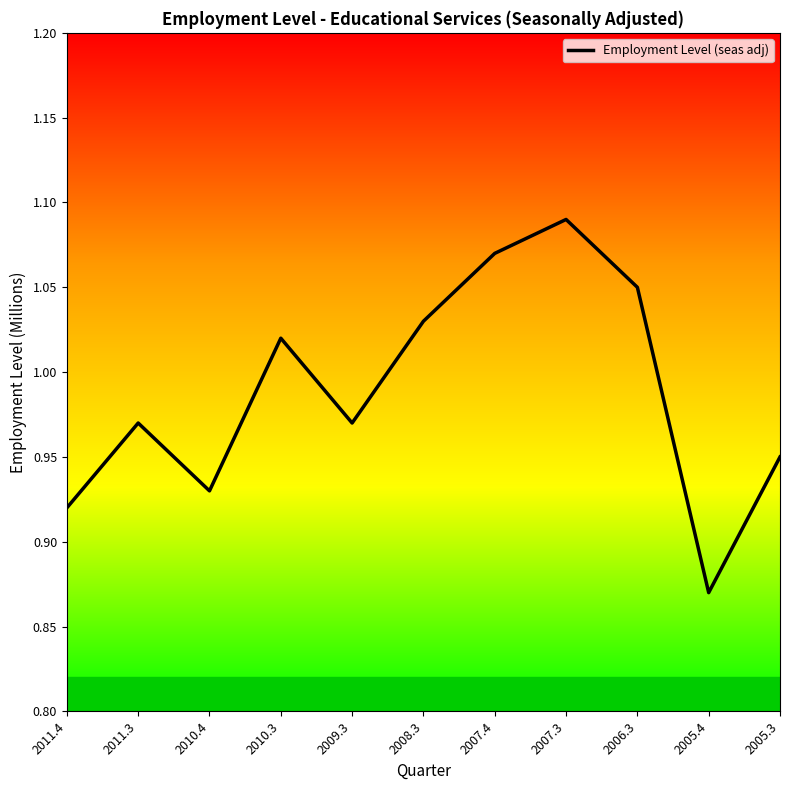

Is this an area chart (filled region under the line)?

No